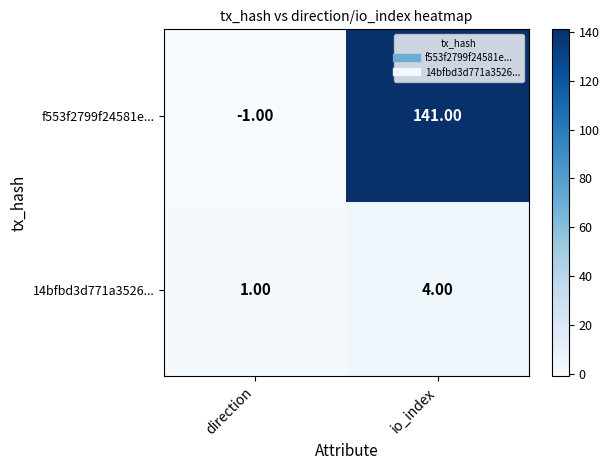

Which series changed the most between direction and io_index?

f553f2799f24581e...